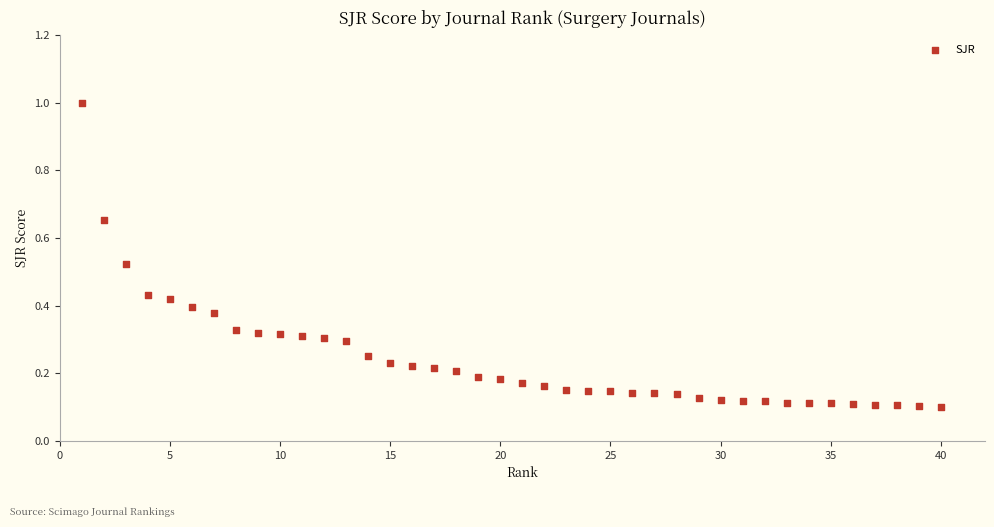

What is the range of Y values (max minus min)?

0.9